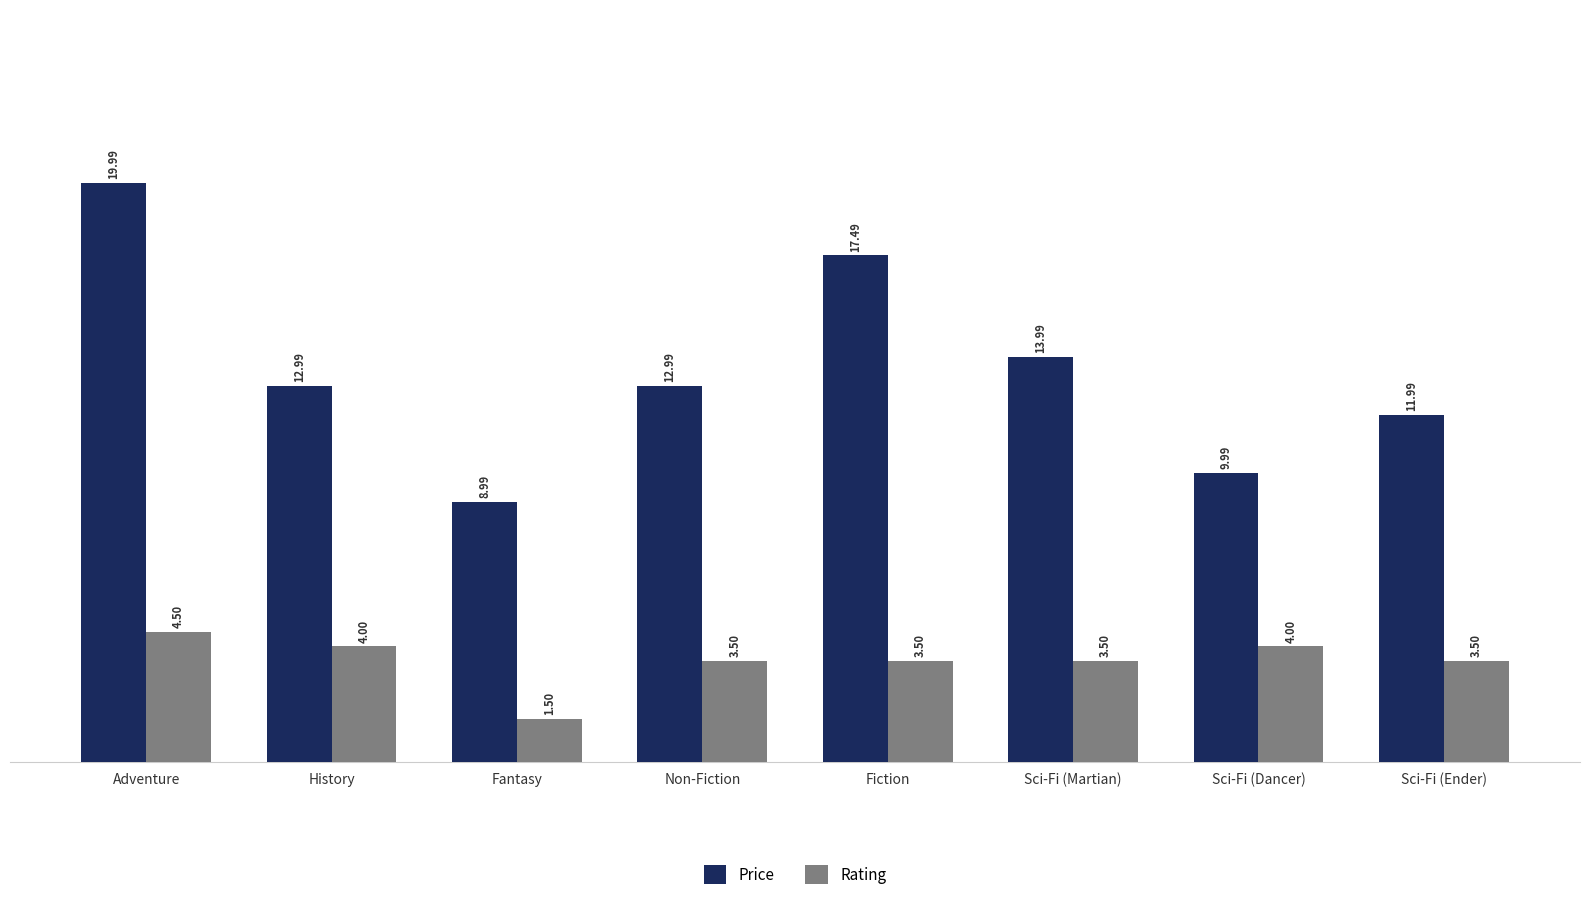

What is the label of the 7th bar from the left?

Sci-Fi (Dancer)